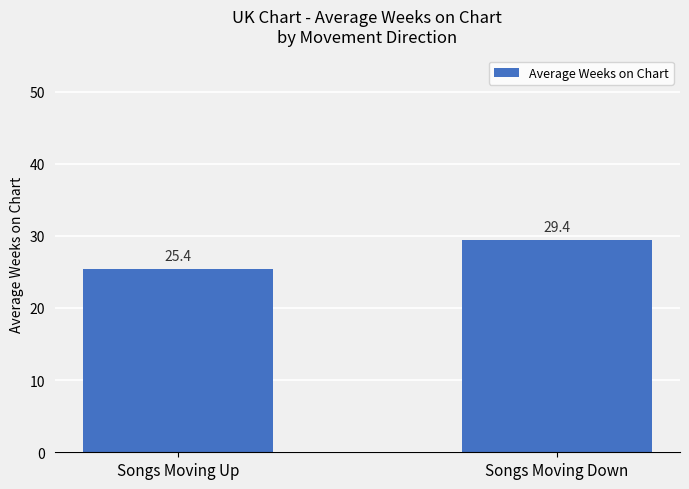

What is the change in value from Songs Moving Up to Songs Moving Down?

+4.0